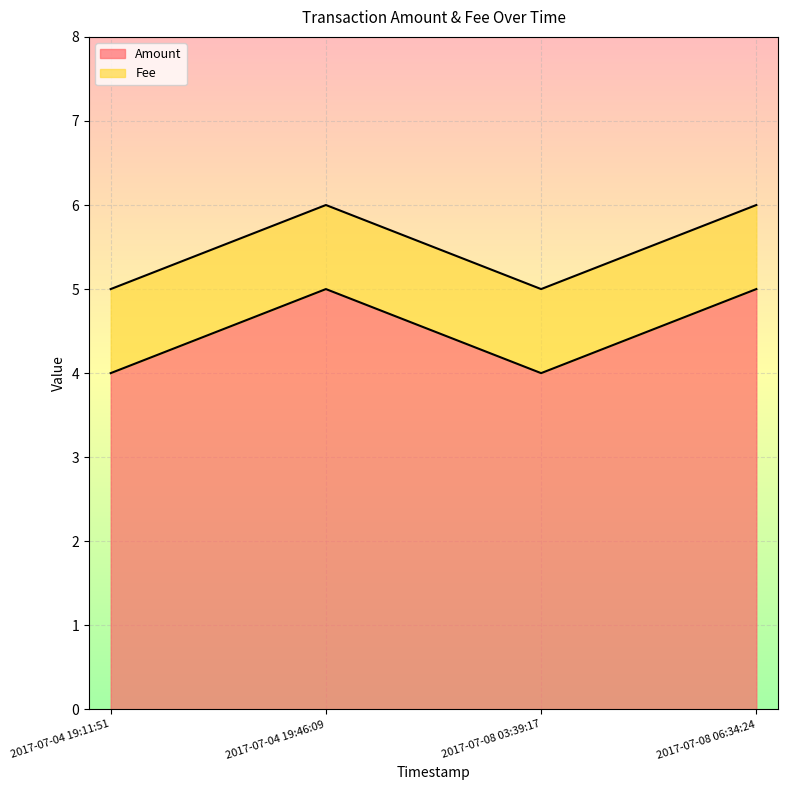

What value does the data have at 2017-07-04 19:11:51?

4